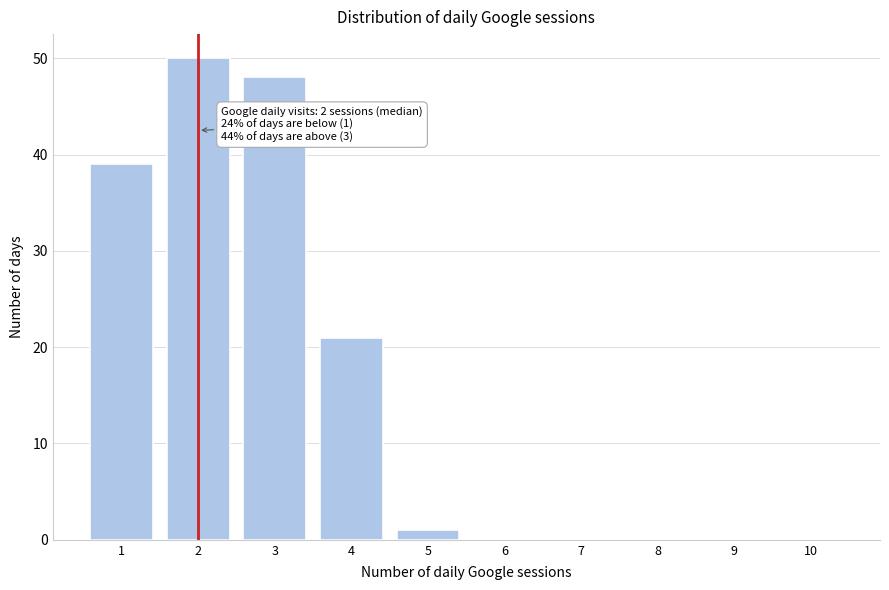

Reading left to right, what are all the values shown in this chart?

1=39	2=50	3=48	4=21	5=1	6=0	7=0	8=0	9=0	10=0